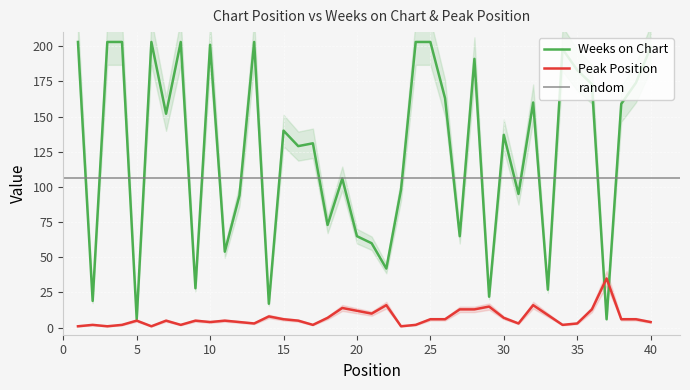

What is the spread (max minus min) of values at 6?

202